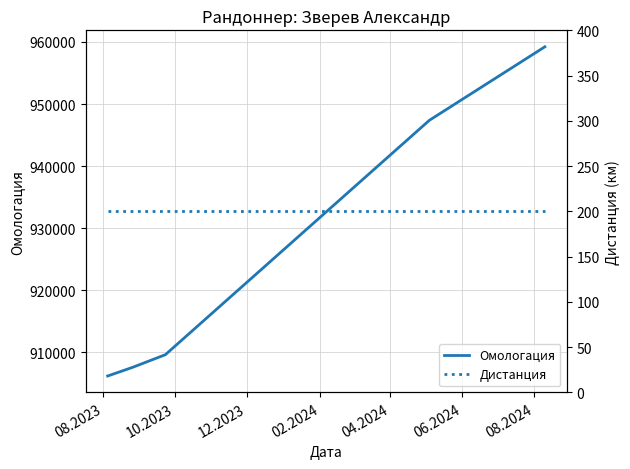

What is the highest value of the Омологация series?

959222